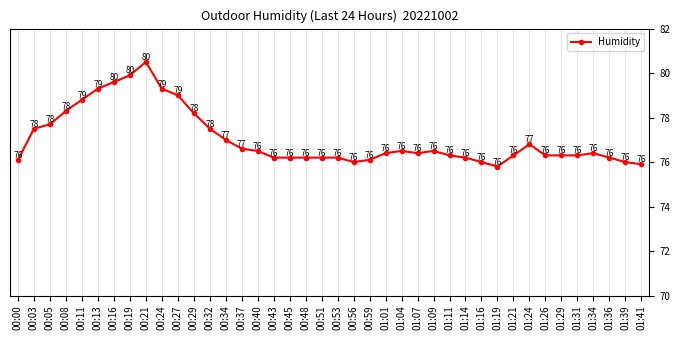

At which category does the chart reach its peak across all series?

00:21